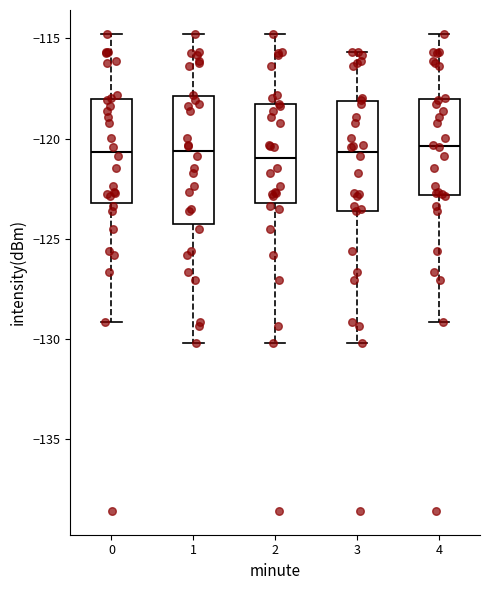

Reading left to right, read every box against the y-axis: the position of its median line, the range the box covers, and the ends of its whiskers. The values are not printed on the chart, so give them approximately, as read against the axis.

0: median -120.5, box -123.0 to -118.0, whiskers -129.0 to -115.0
1: median -120.5, box -124.5 to -118.0, whiskers -130.0 to -115.0
2: median -121.0, box -123.0 to -118.5, whiskers -130.0 to -115.0
3: median -120.5, box -123.5 to -118.0, whiskers -130.0 to -115.5
4: median -120.5, box -123.0 to -118.0, whiskers -129.0 to -115.0